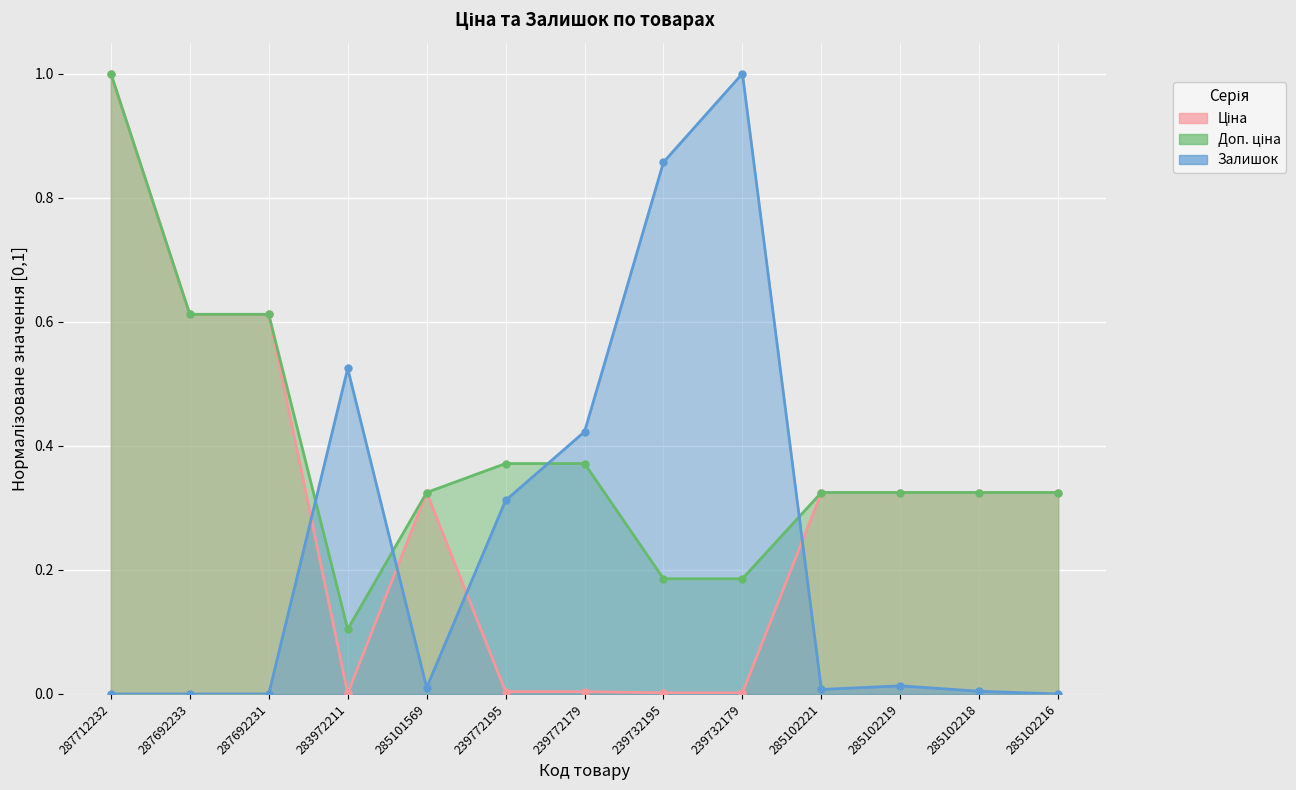

What is the value of the Доп. ціна point at the 8th from the left?

0.2